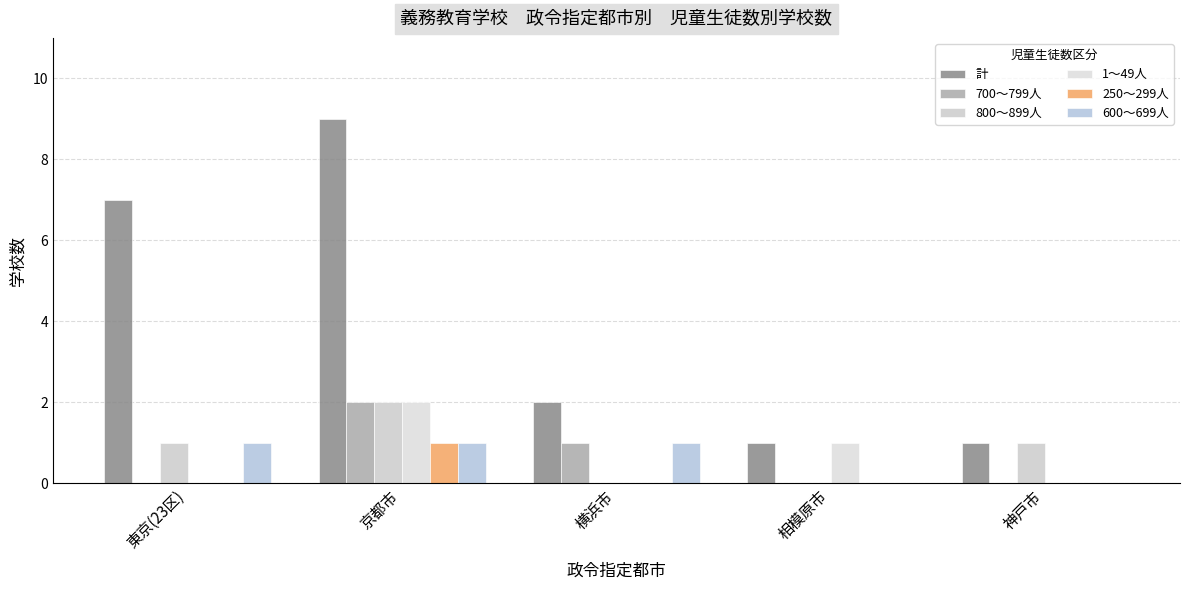

Are the bars grouped side by side (vs. stacked)?

Yes